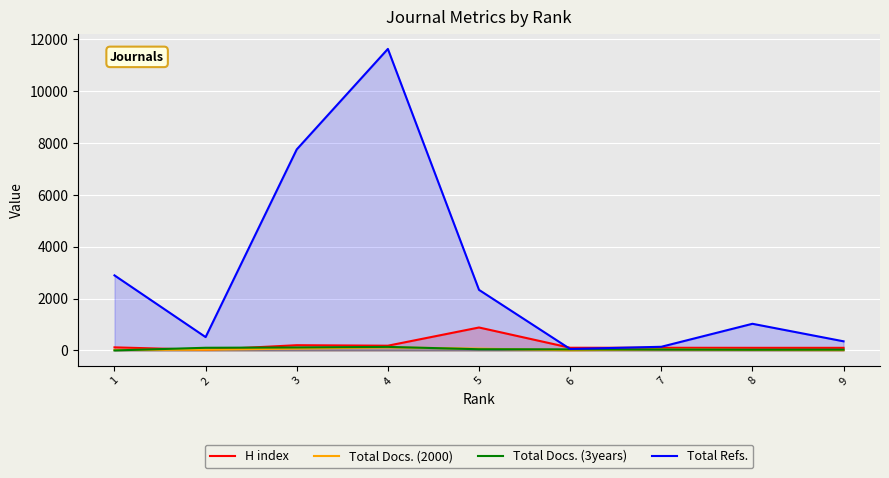

What is the maximum value for Total Docs. (3years)?

137